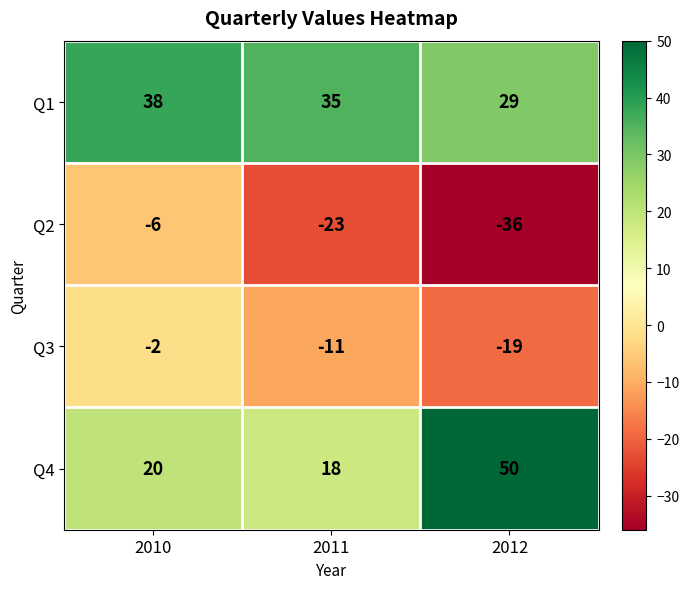

How many Q1 values are between 29 and 38?

3